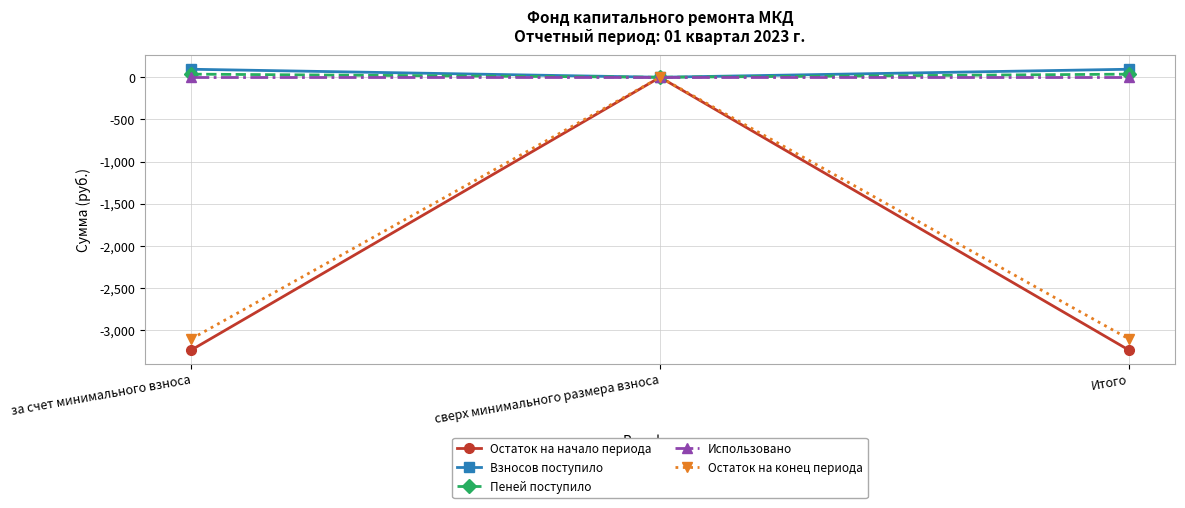

What is the greatest value displayed?

95.0